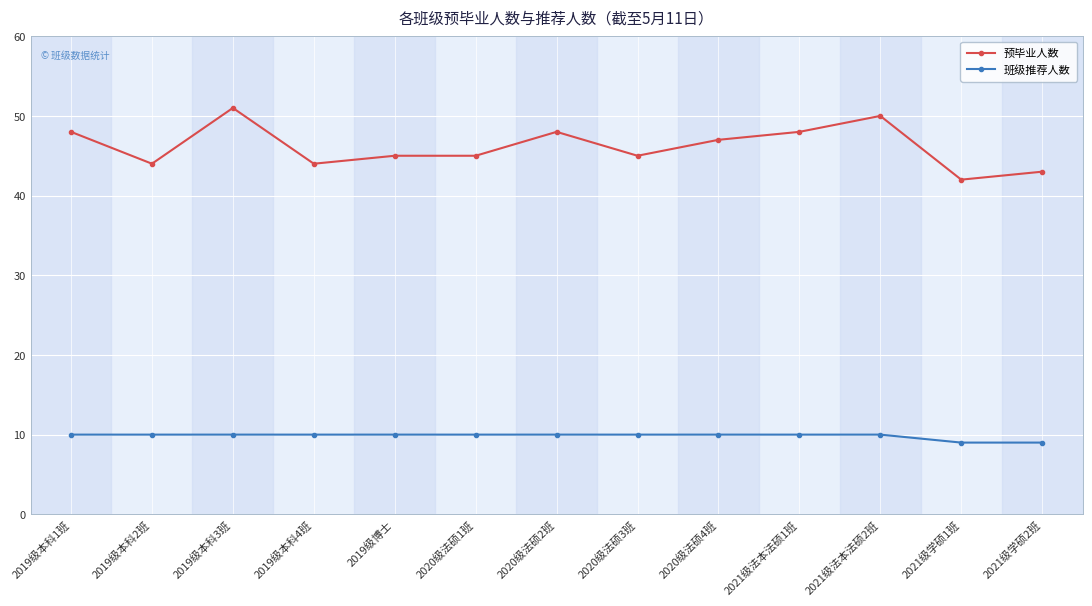

At which category does 预毕业人数 reach its first local valley?

2019级本科2班